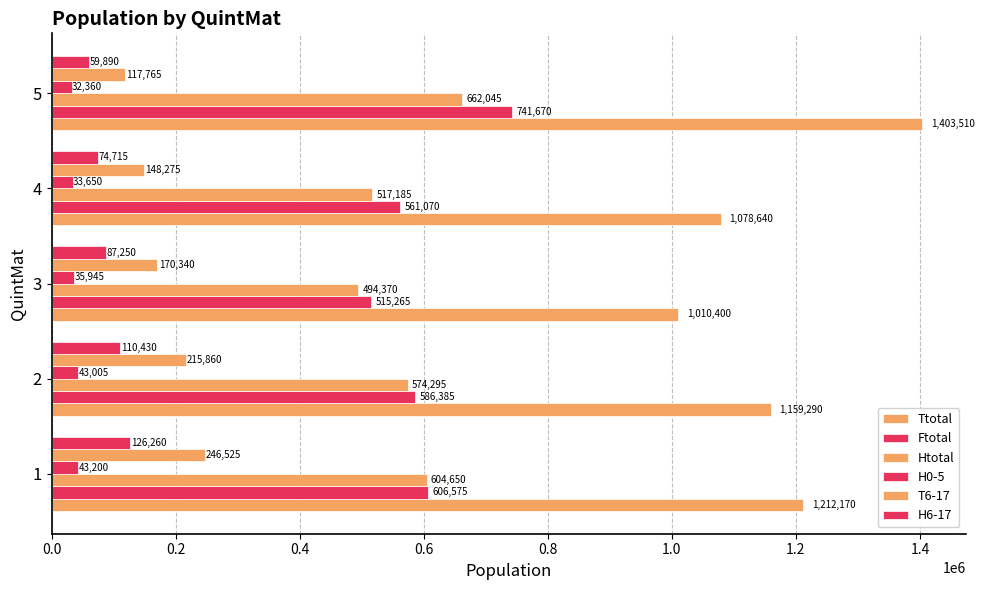

How many data points does each series have?

5